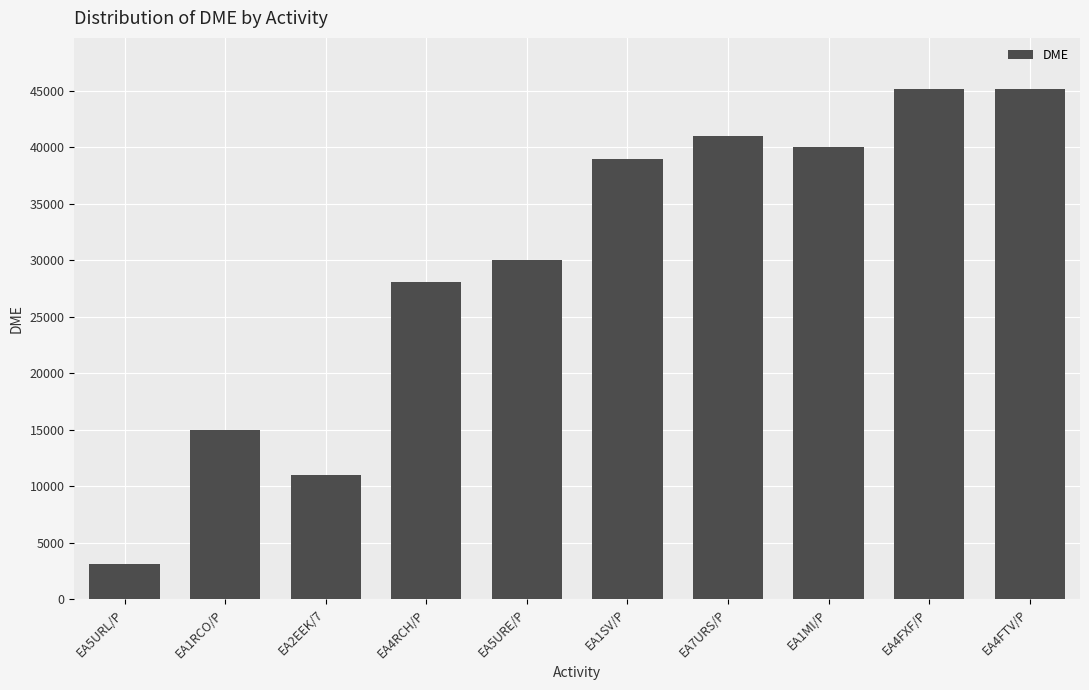

What is the label of the 9th bar from the left?

EA4FXF/P